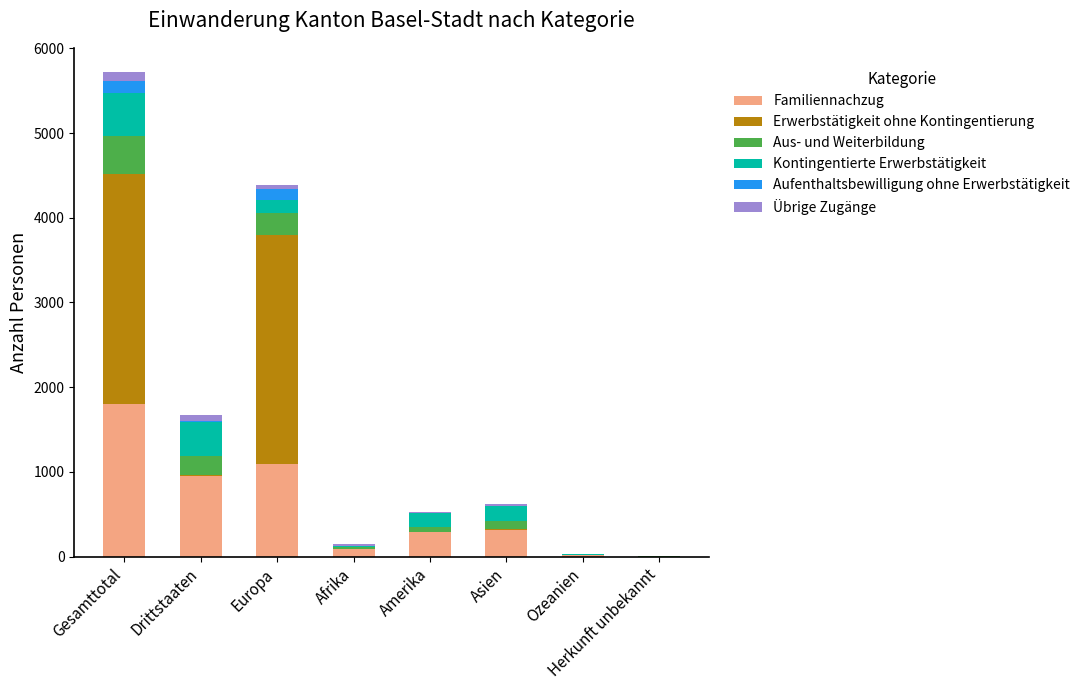

What is the maximum value for Familiennachzug?

1805